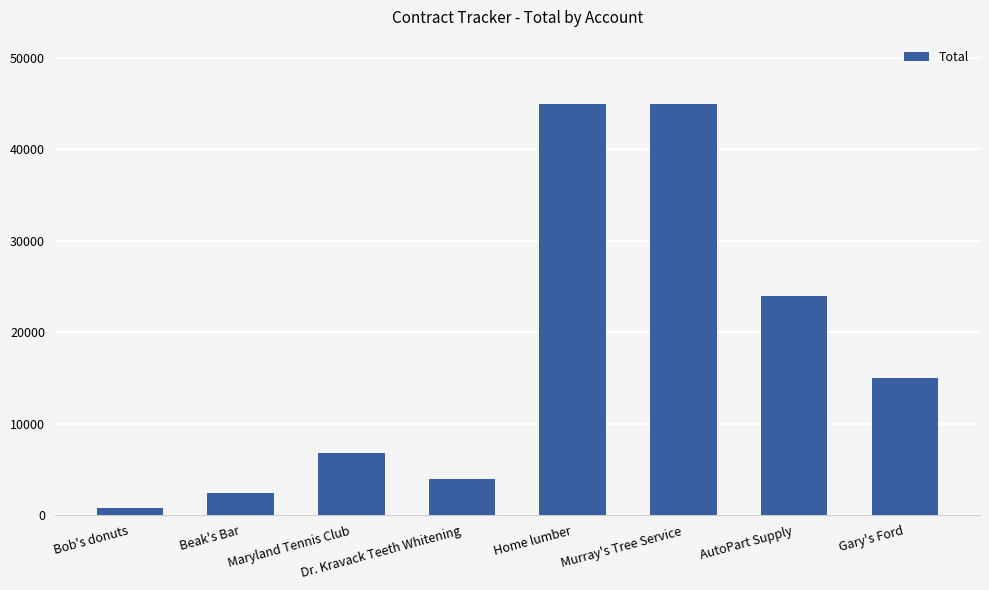

Reading right to left, transcribe all the data shown in this chart.

15000	24000	45000	45000	4000	6800	2400	800